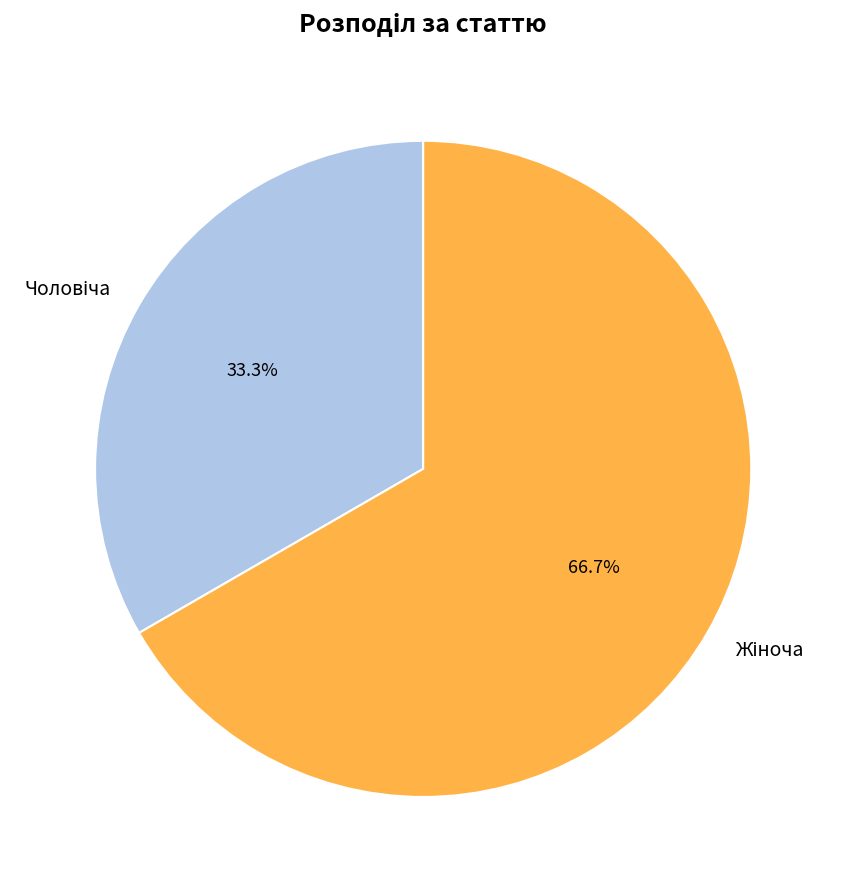

How many segments does this pie chart have?

2